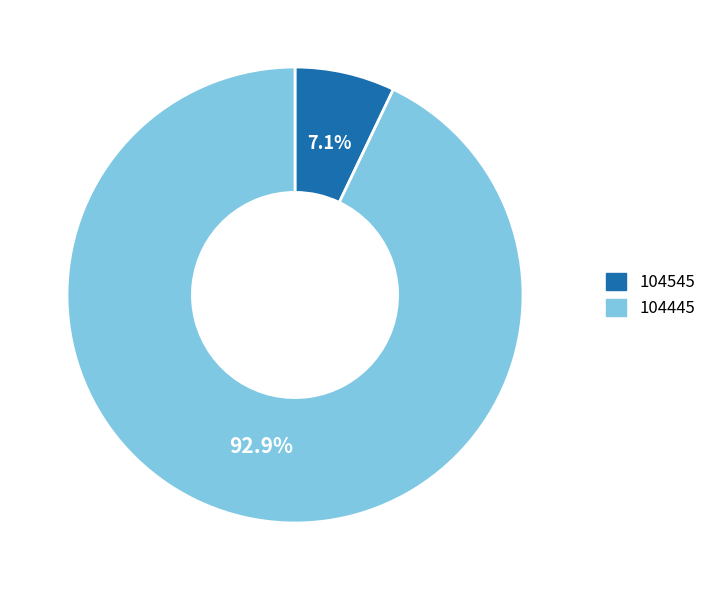

How much of the chart is everything except 104545?

92.9%